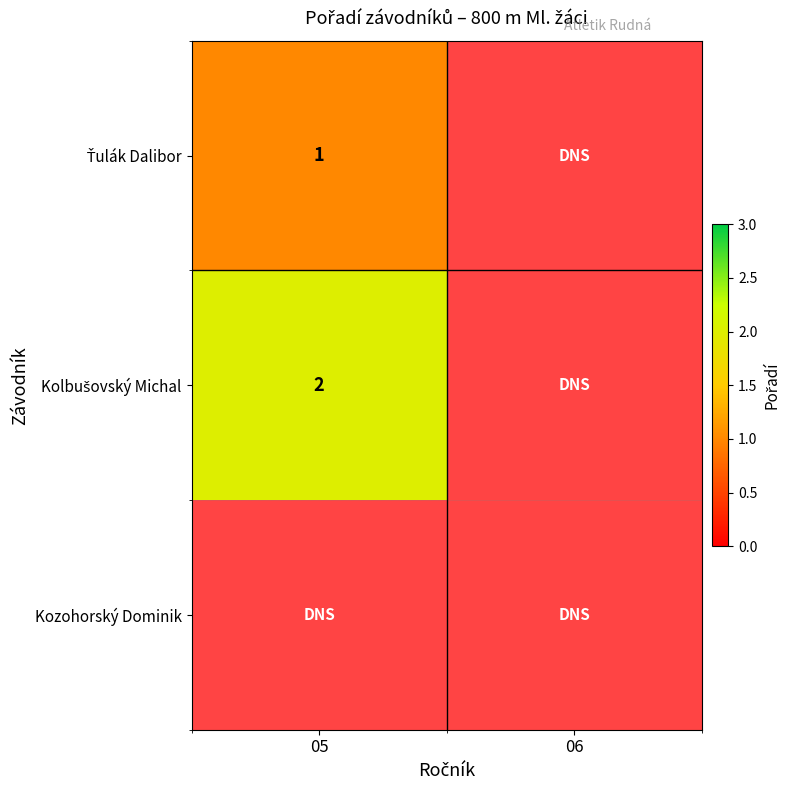

At how many categories does at least one series exceed 1?

1